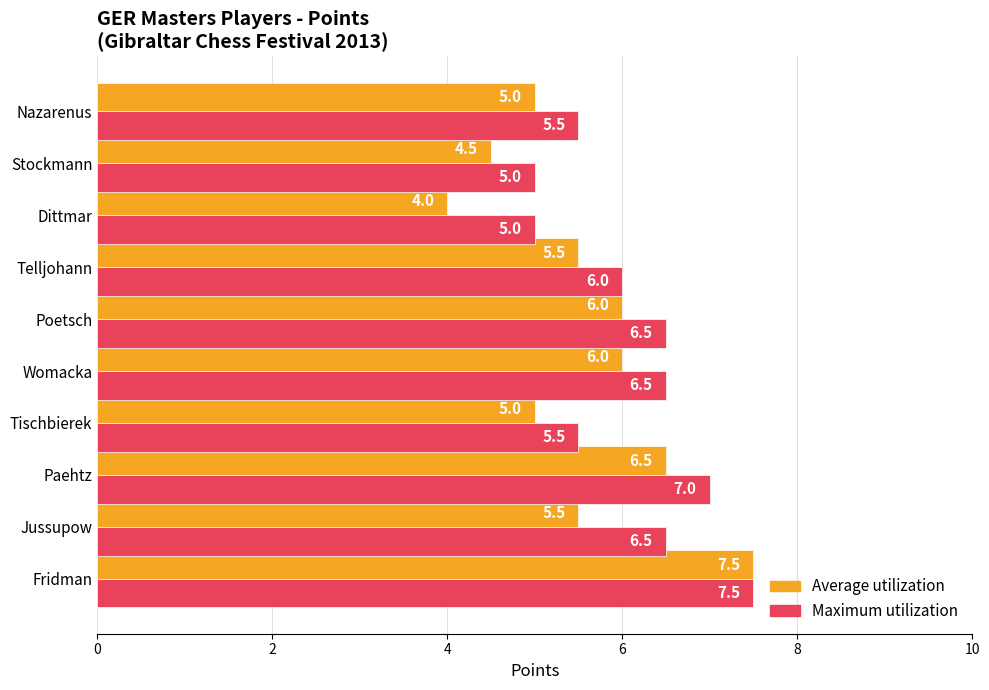

What is the difference between the maximum and minimum values in the Average utilization series?

3.5